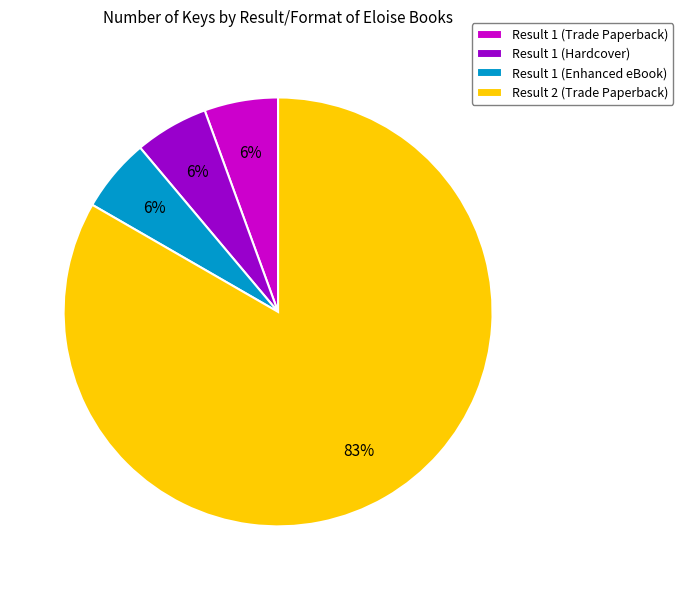

Which category has the biggest portion of the pie?

Result 2 (Trade Paperback)